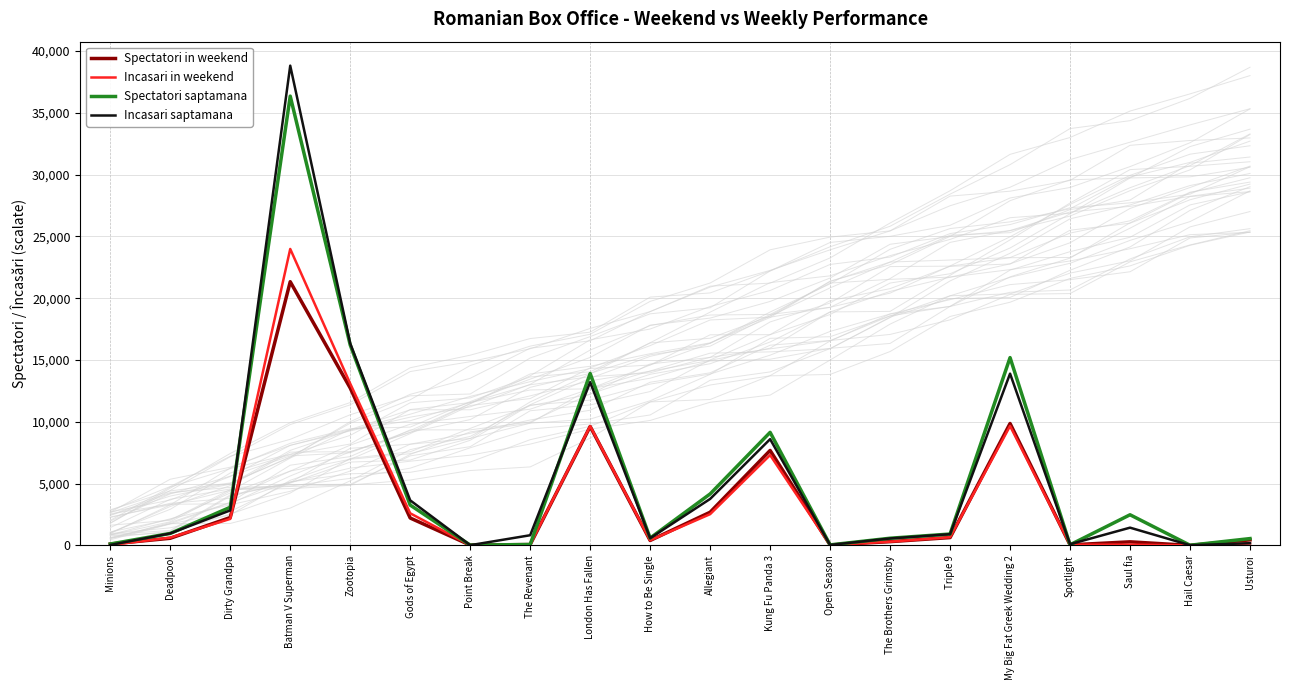

Where is Spectatori in weekend nearest to the value 10668?

My Big Fat Greek Wedding 2